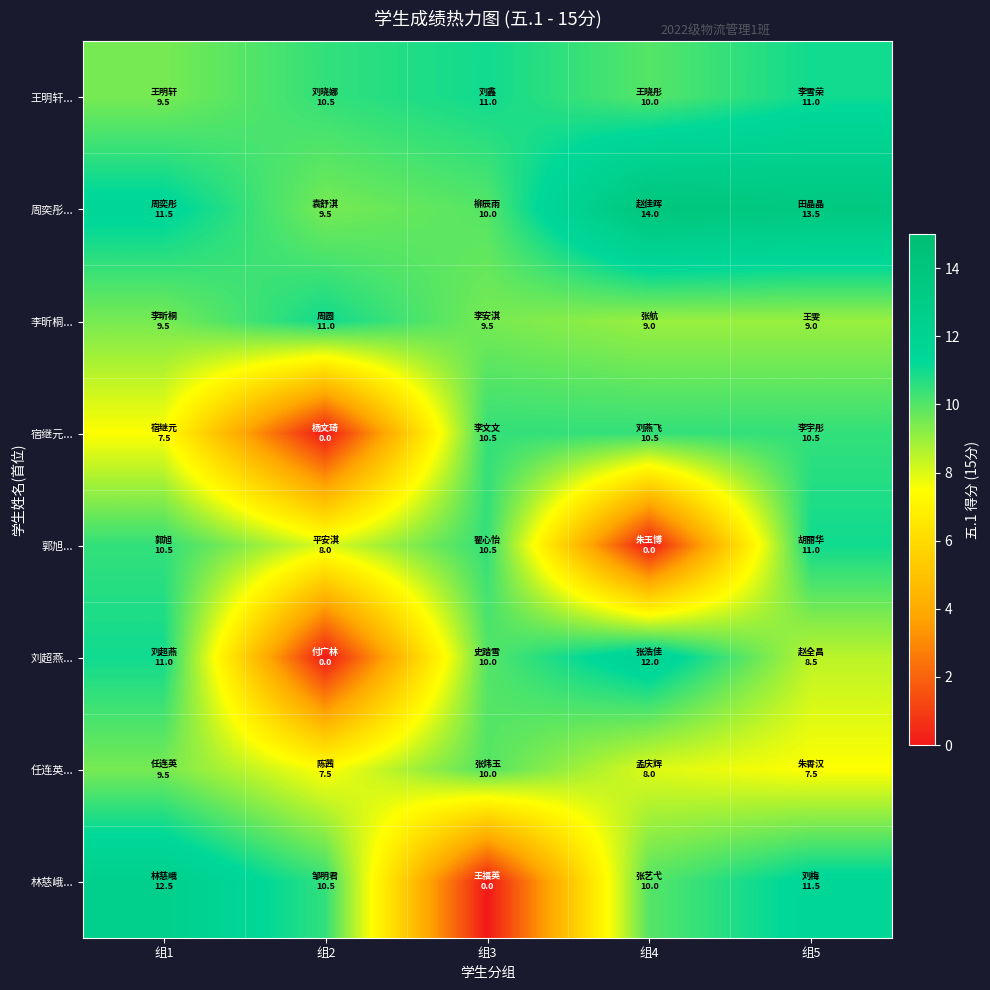

At how many categories does at least one series exceed 4?

5